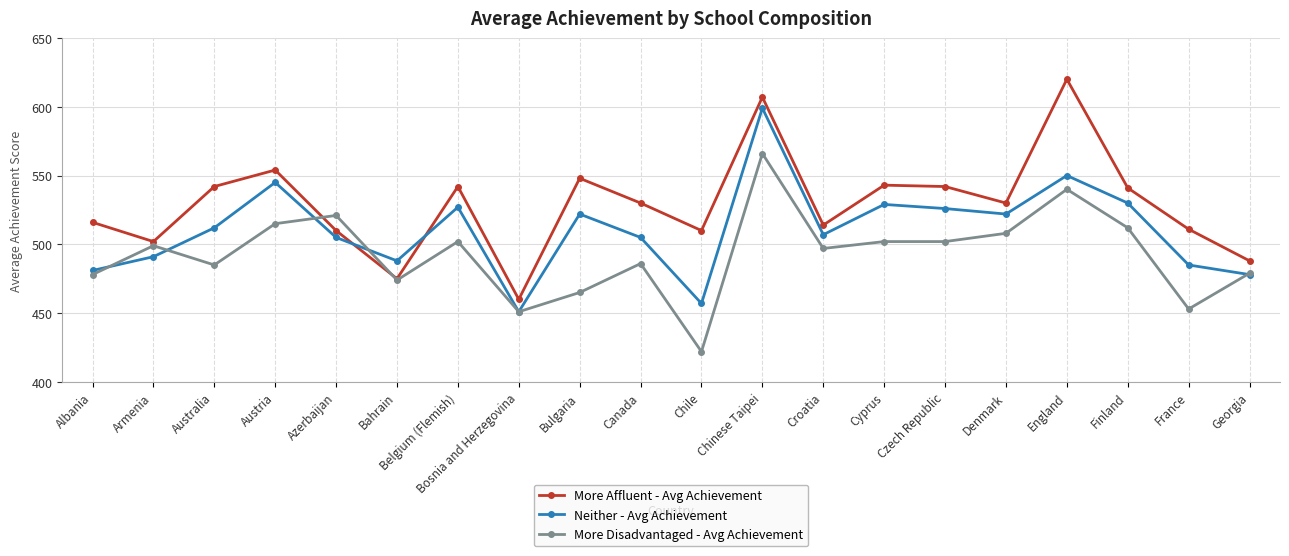

Count the number of data series in this chart.

3